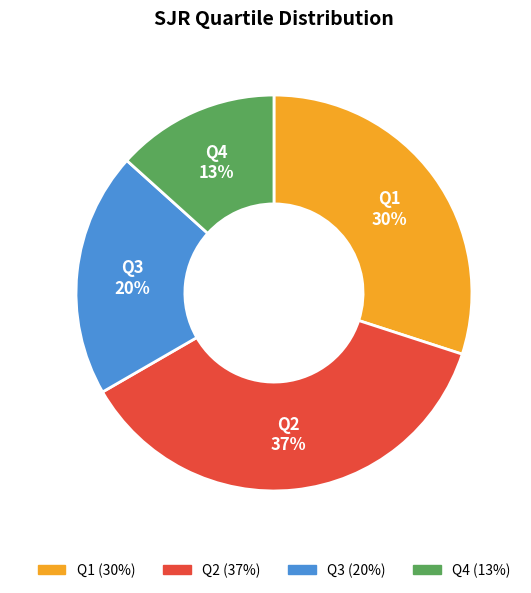

True or false: Q3 accounts for 31% of the total.

False